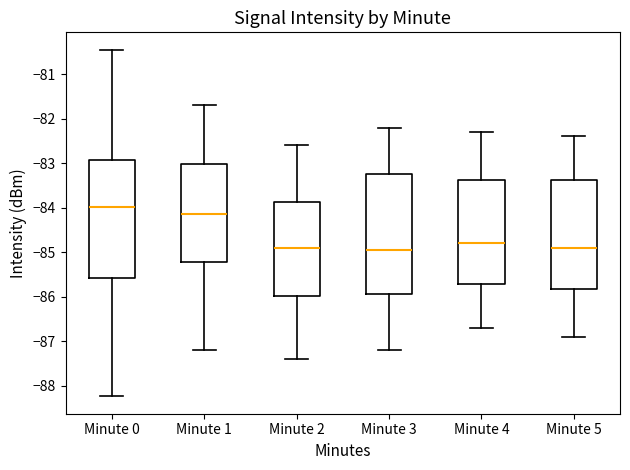

Reading left to right, transcribe this box plot: for each box, give where its median line is, the range the box spans, and where its two whiskers end, as read against the y-axis. The values are not printed on the chart, so give them approximately, as read against the axis.

Minute 0: median -84.0, box -85.6 to -82.9, whiskers -88.2 to -80.4
Minute 1: median -84.1, box -85.2 to -83.0, whiskers -87.2 to -81.7
Minute 2: median -84.9, box -86.0 to -83.9, whiskers -87.4 to -82.6
Minute 3: median -84.9, box -85.9 to -83.2, whiskers -87.2 to -82.2
Minute 4: median -84.8, box -85.7 to -83.4, whiskers -86.7 to -82.3
Minute 5: median -84.9, box -85.8 to -83.4, whiskers -86.9 to -82.4